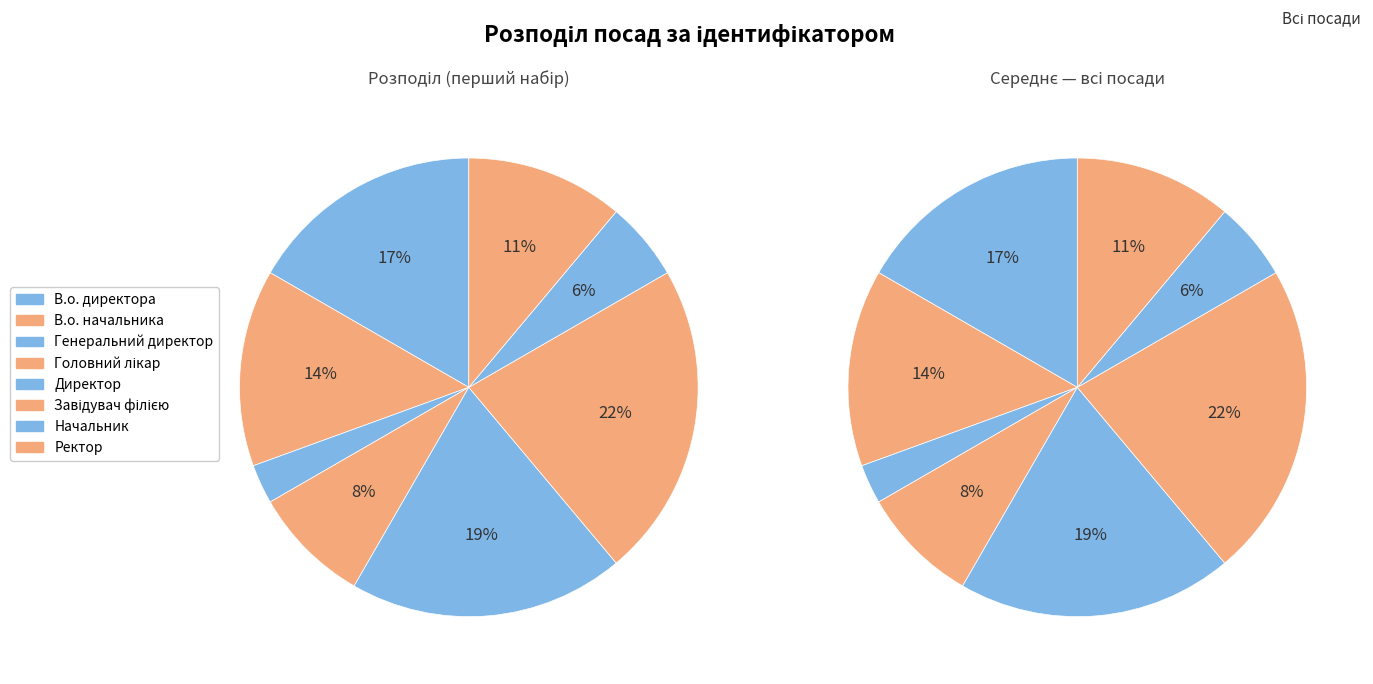

To the nearest percent, what is the difference between the largest and smallest slice percentages?

19%